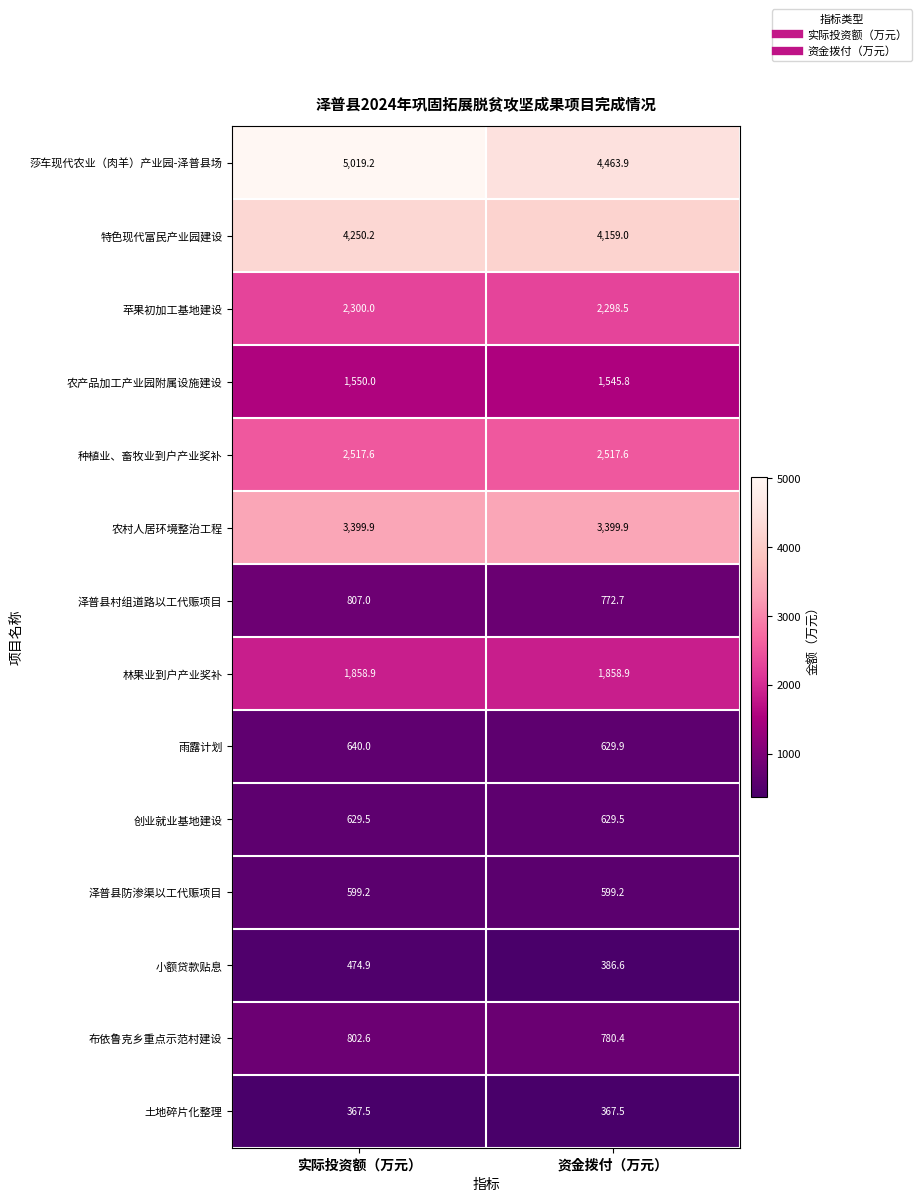

At which label does 农产品加工产业园附属设施建设 reach its peak?

实际投资额（万元）